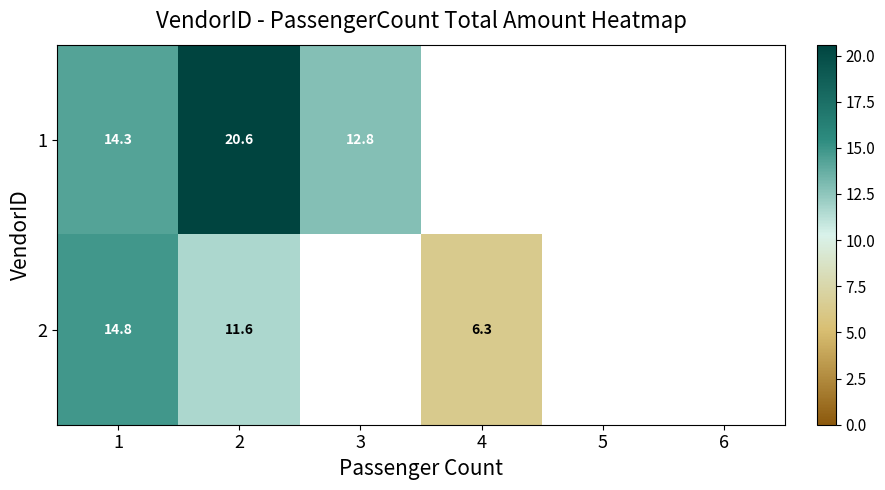

List the series in order of their peak value, lowest first.

2, 1